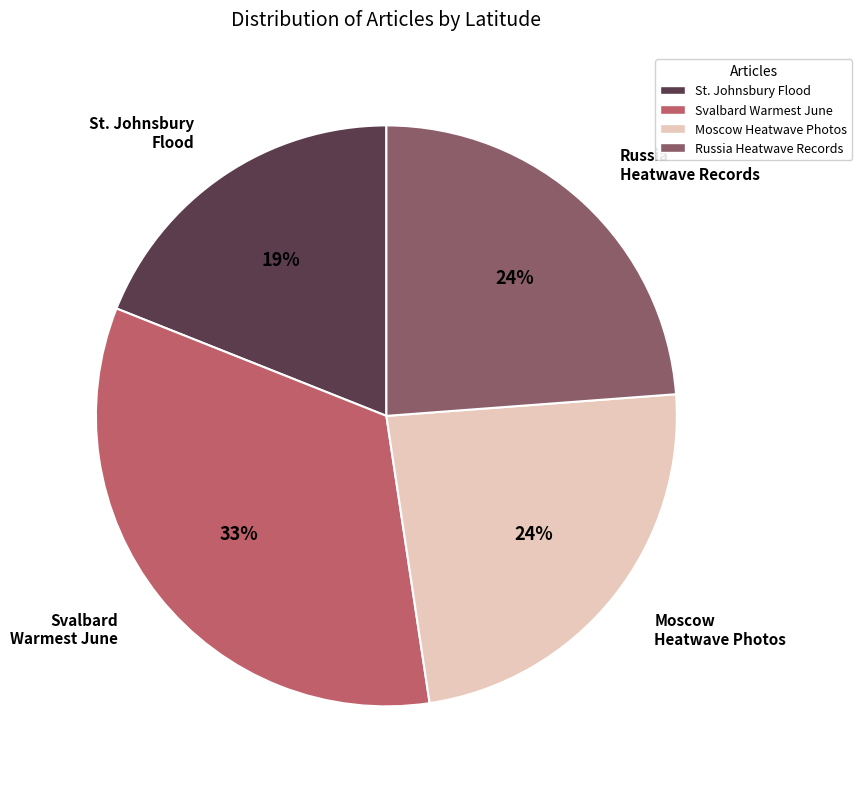

Count the number of slices in the pie.

4